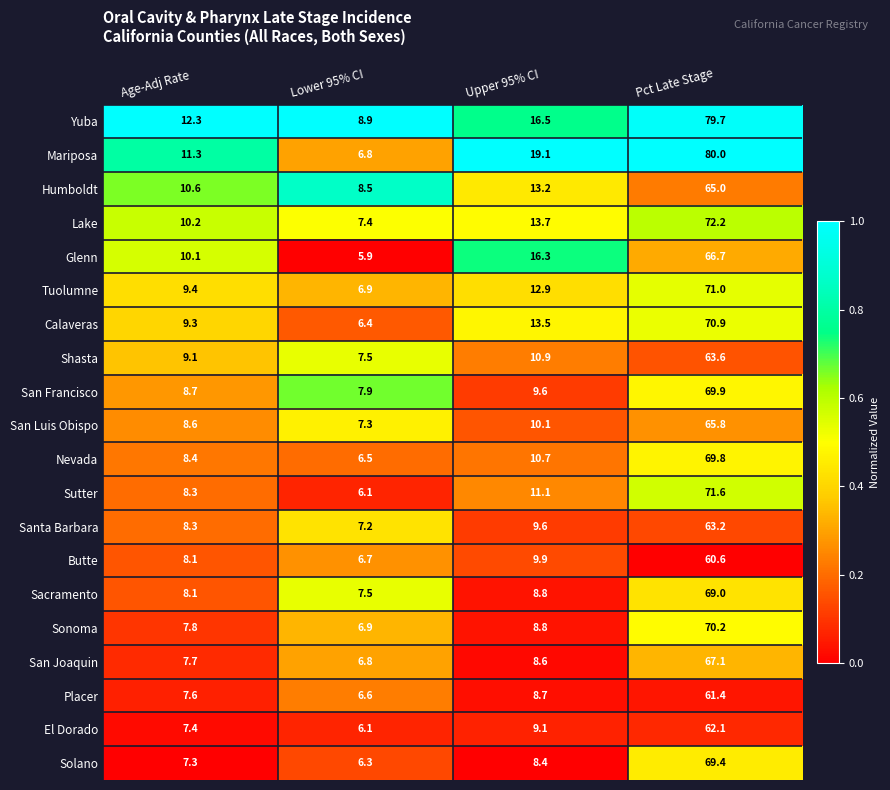

Rank the categories by Tuolumne value from lowest to highest.

Lower 95% CI, Age-Adj Rate, Upper 95% CI, Pct Late Stage